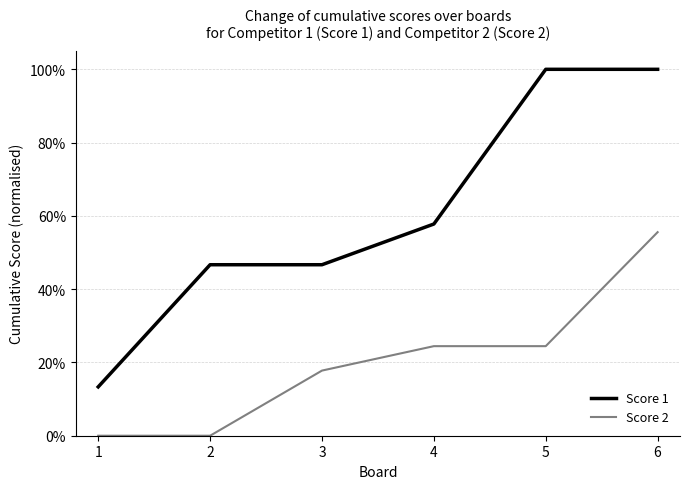

What is the greatest value displayed?

100.0